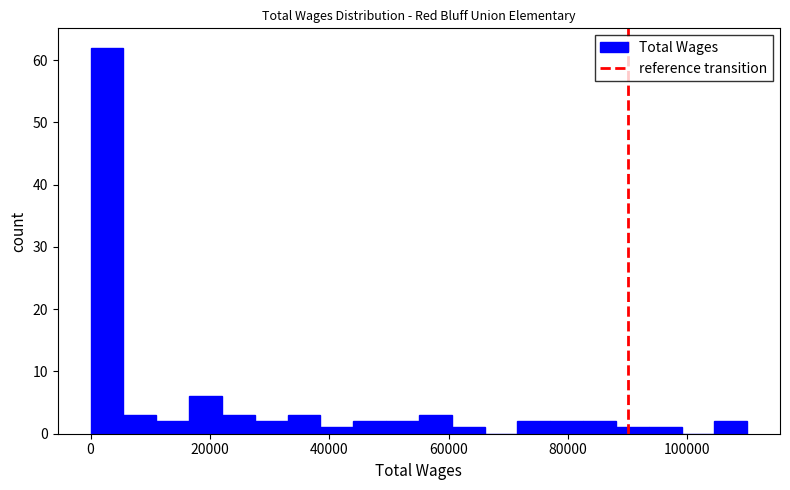

Read against the x-axis, roughly where is the centre of the tallest bar?

2000